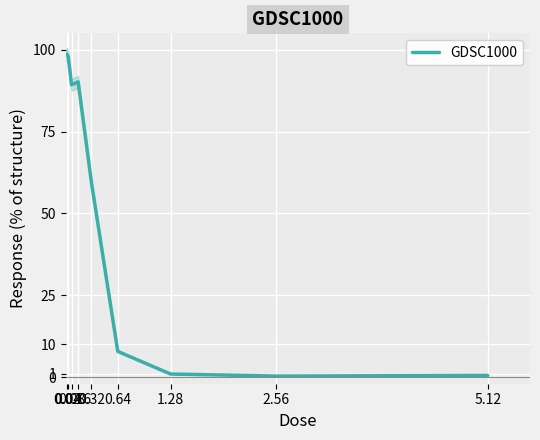

What position from the left is 5.12?

9